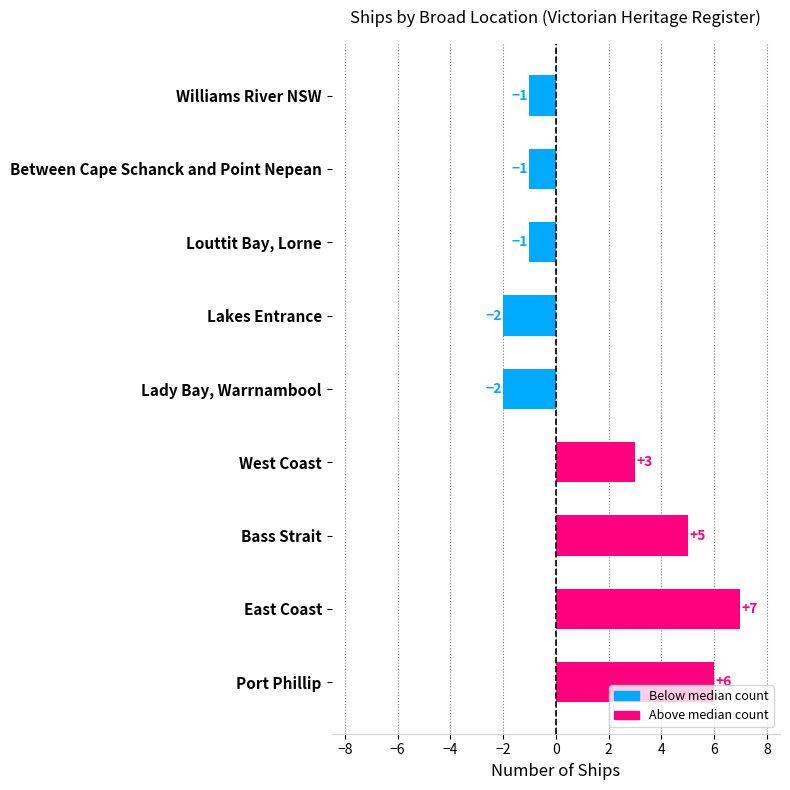

What is the smallest value displayed?

-2